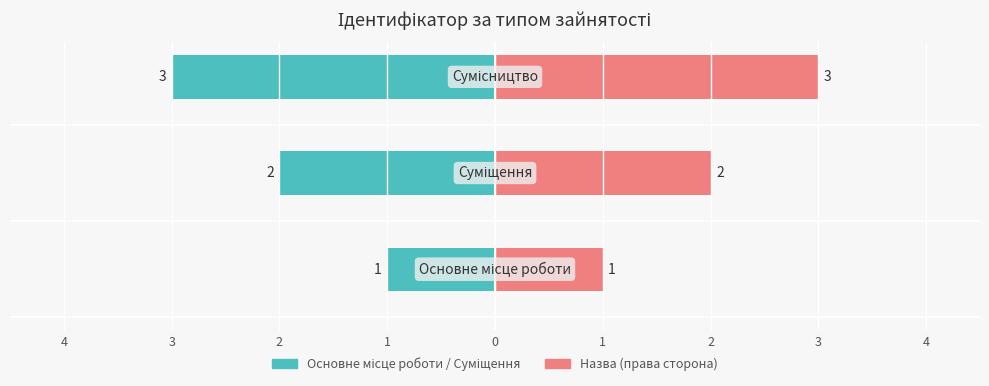

How many bars are there in each group?

2